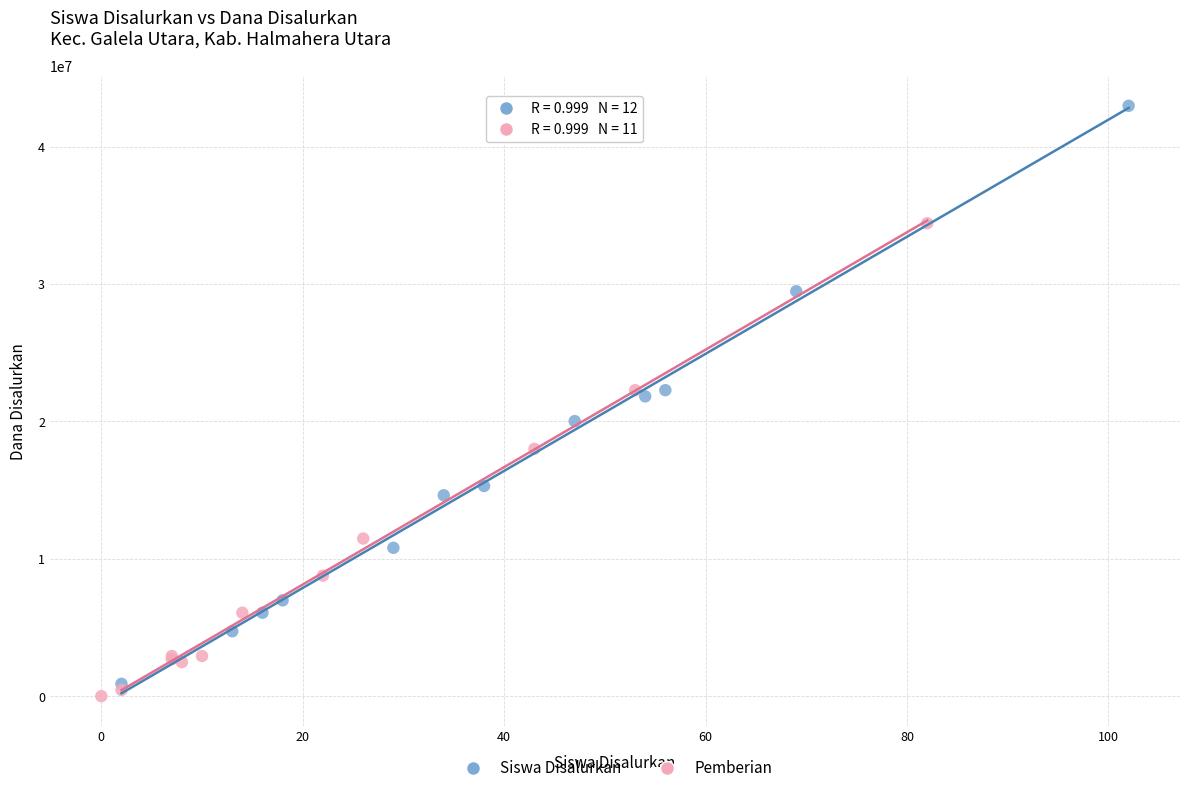

Which series contains the highest Y value?

Siswa Disalurkan